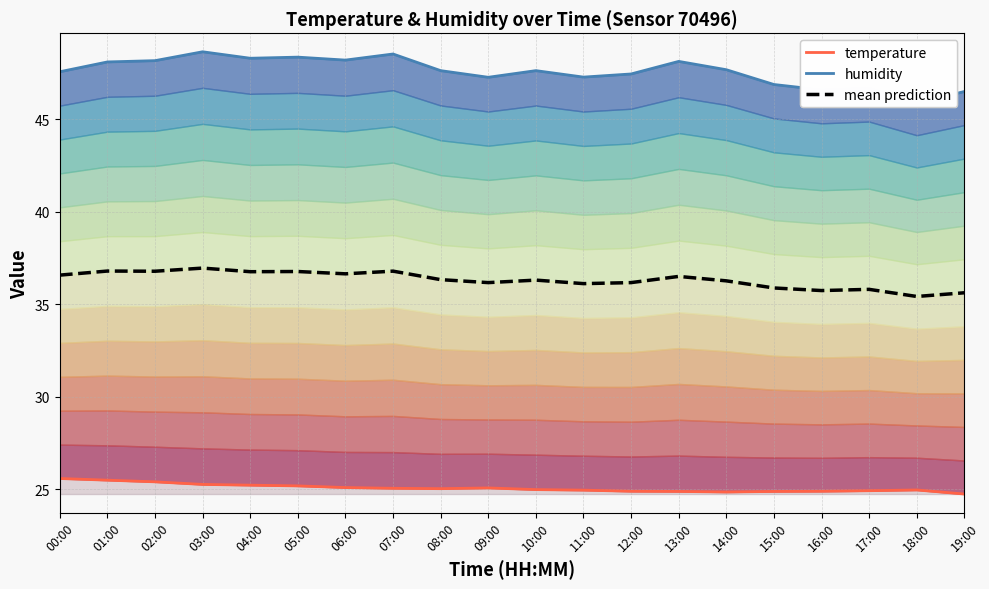

Which series has the largest total across all categories?

humidity